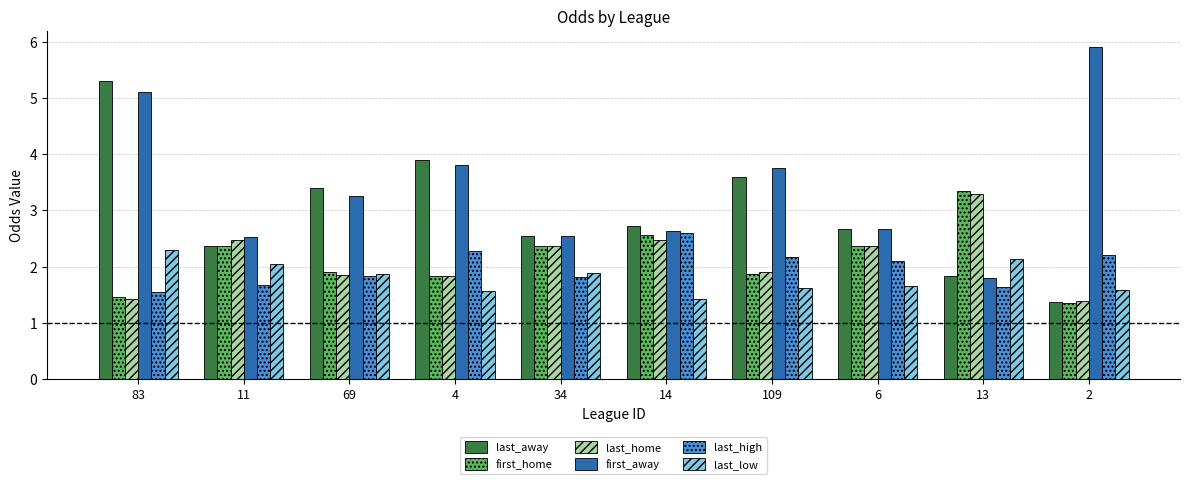

The last_low series shows 0.4 at 4. True or false?

False